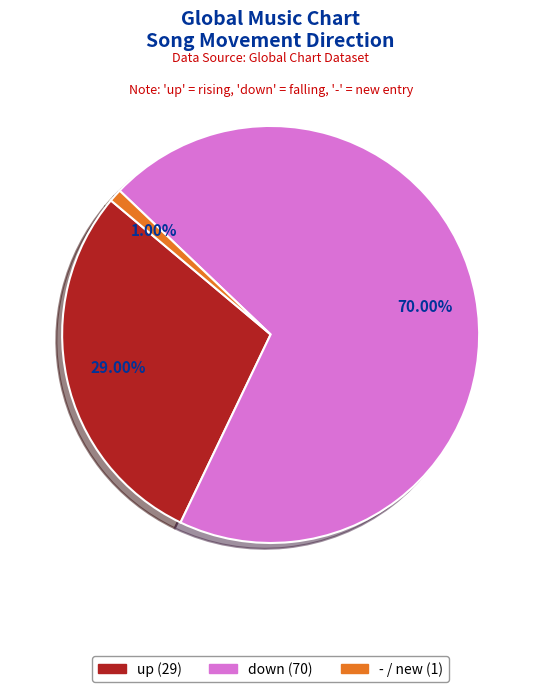

Does any single category account for the majority?

Yes